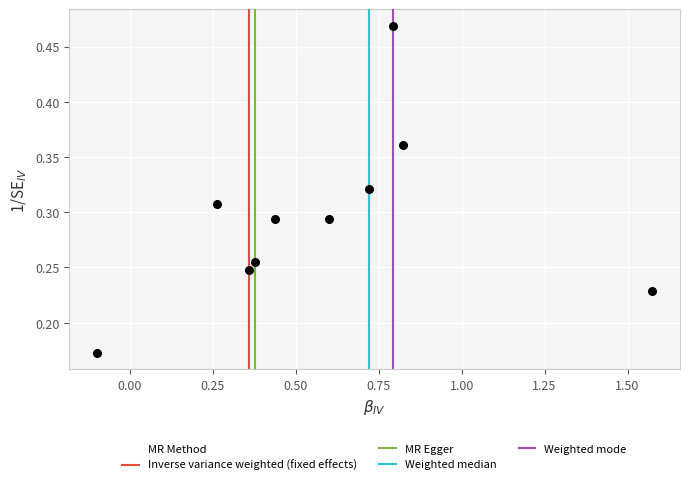

What is the range of X values (max minus min)?

1.7